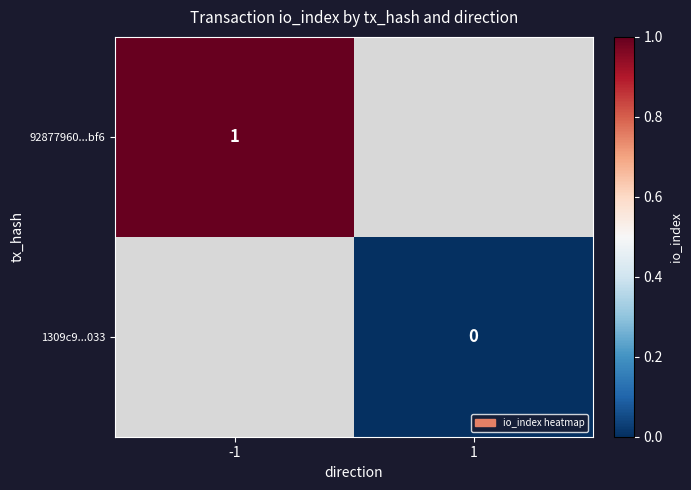

Which category has the lowest value across all series?

1